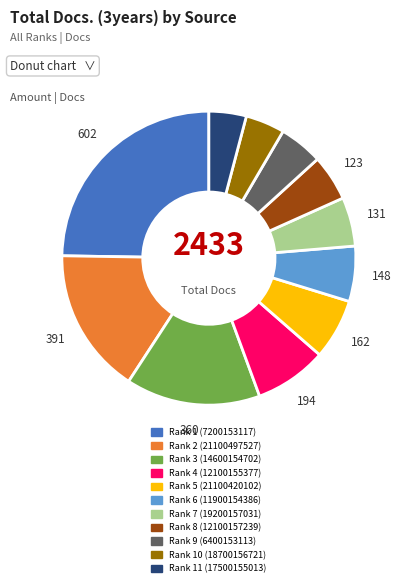

What is the ratio of the value at Rank 5 (21100420102) to the value at Rank 9 (6400153113)?

1.4